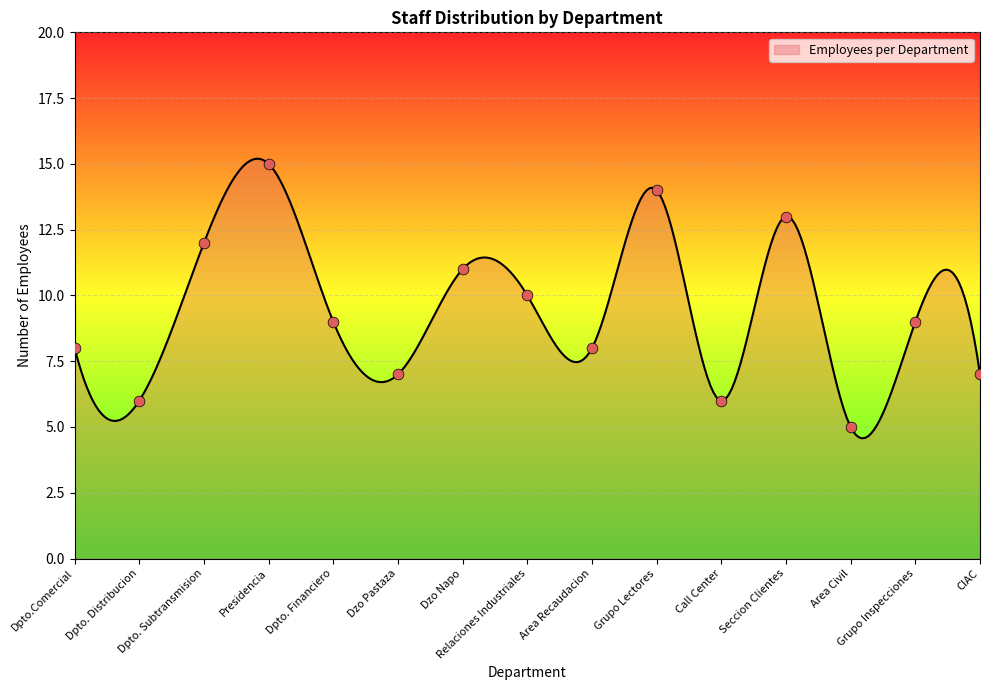

What is the ratio of the value at Seccion Clientes to the value at Area Civil?

2.6